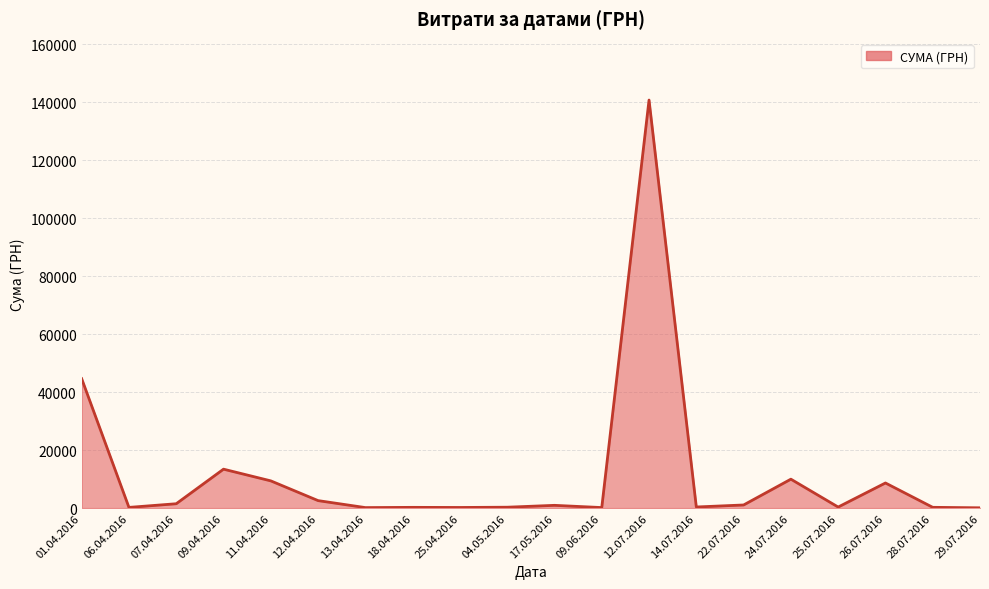

The value at 17.05.2016 is 949.5. True or false?

True